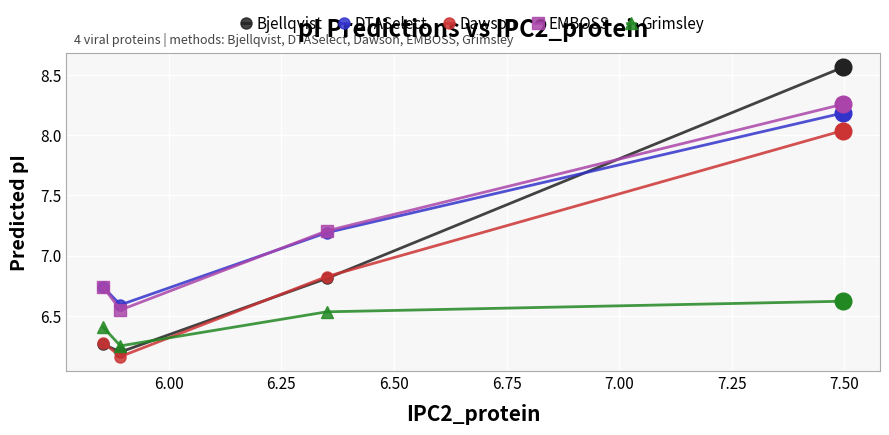

True or false: Dawson has more than 2 interior local peaks.

False